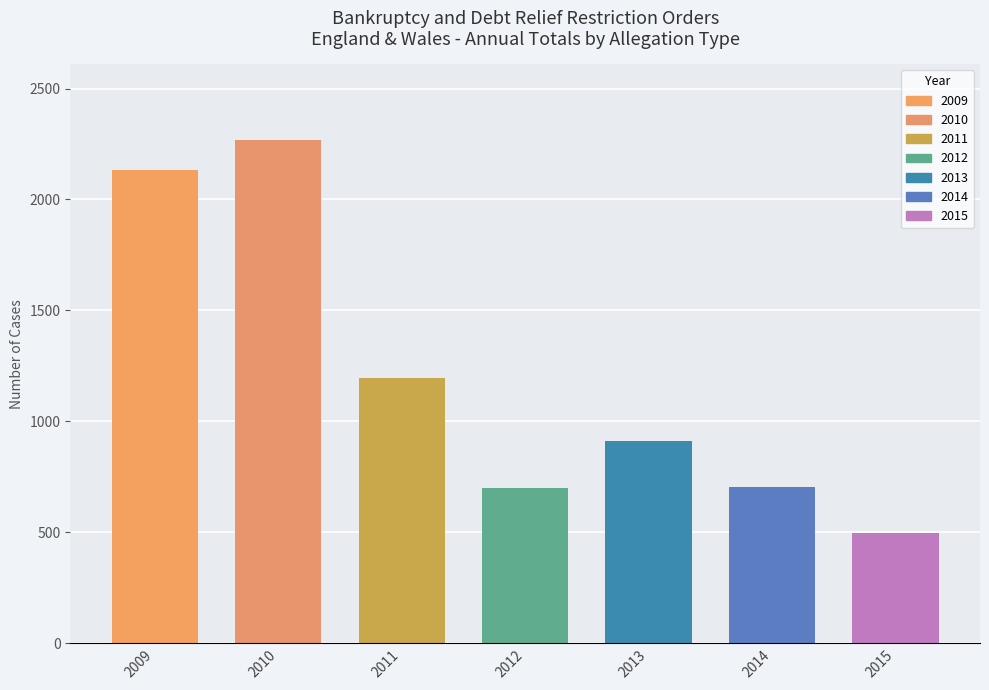

Which category has the highest value across all series?

2010